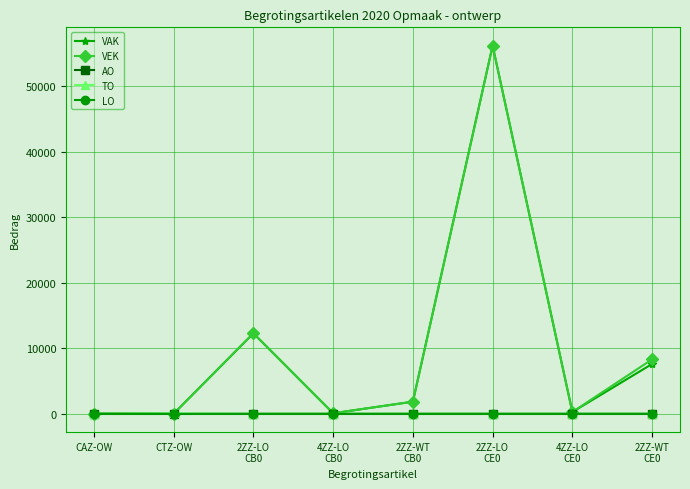

Where is VAK nearest to the value 28075?

2ZZ-LO
CB0